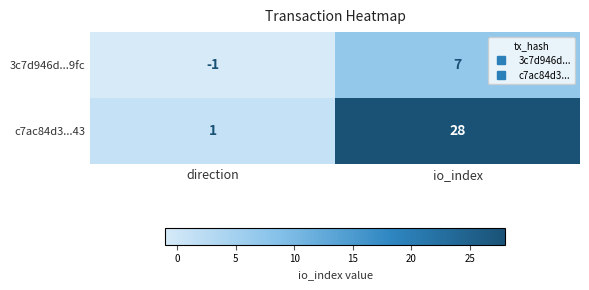

Between direction and io_index, which series saw the biggest shift?

c7ac84d3...43